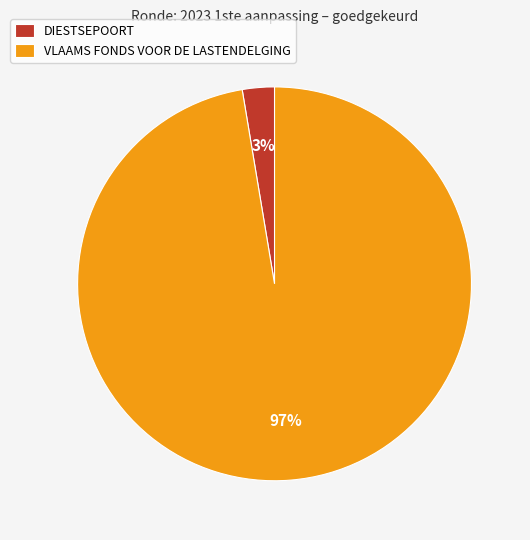

Does VLAAMS FONDS VOOR DE LASTENDELGING account for over 50% of the chart?

Yes